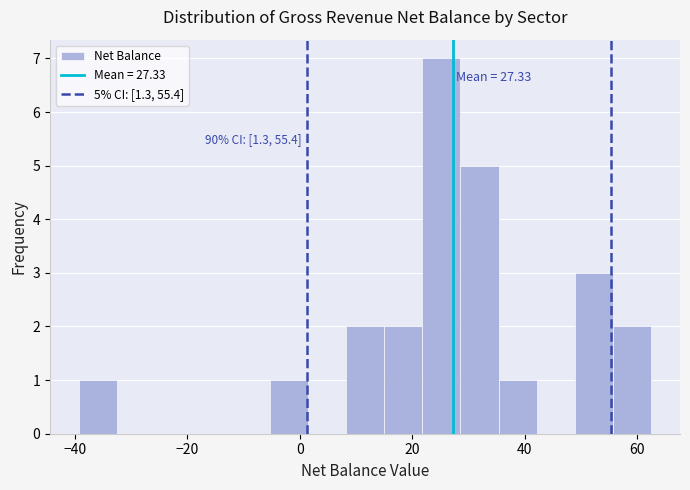

Around what value on the x-axis is the tallest bar? Give the approximate position of its centre, as read against the axis.

26